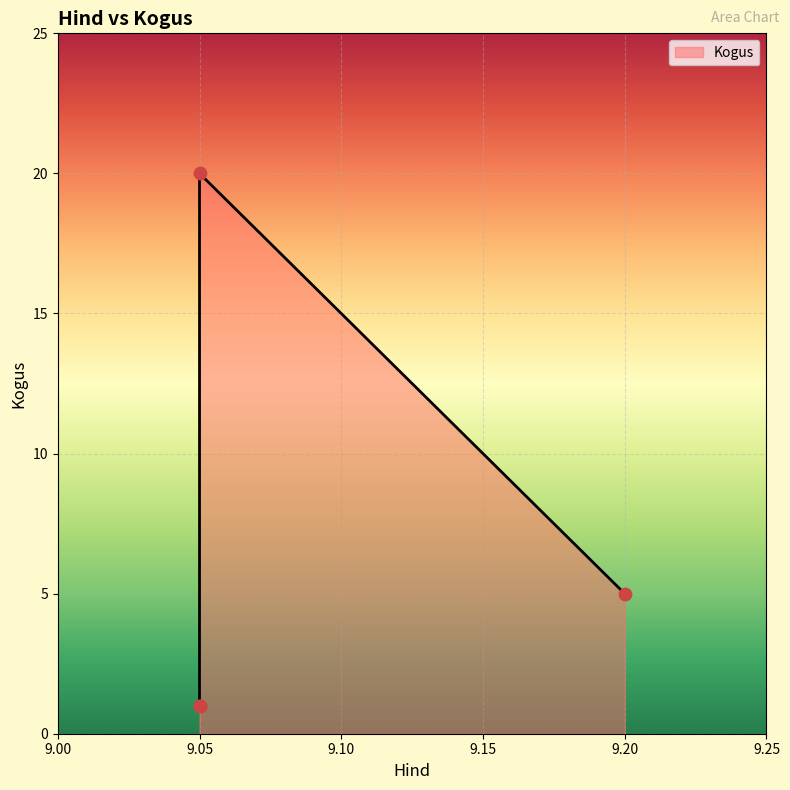

Between 9.05 and 9.05, which is larger?

9.05